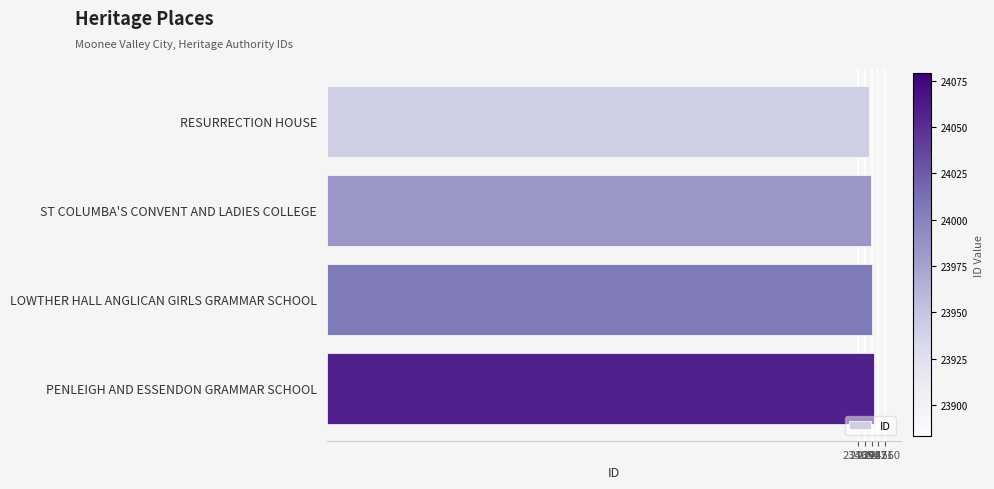

Read the value at LOWTHER HALL ANGLICAN GIRLS GRAMMAR SCHOOL.

23992